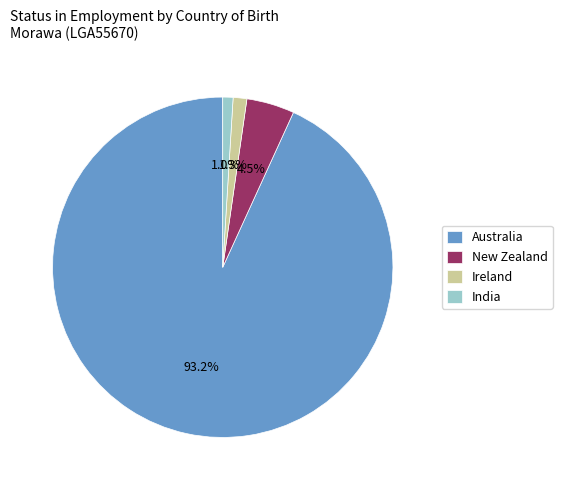

How many segments does this pie chart have?

4